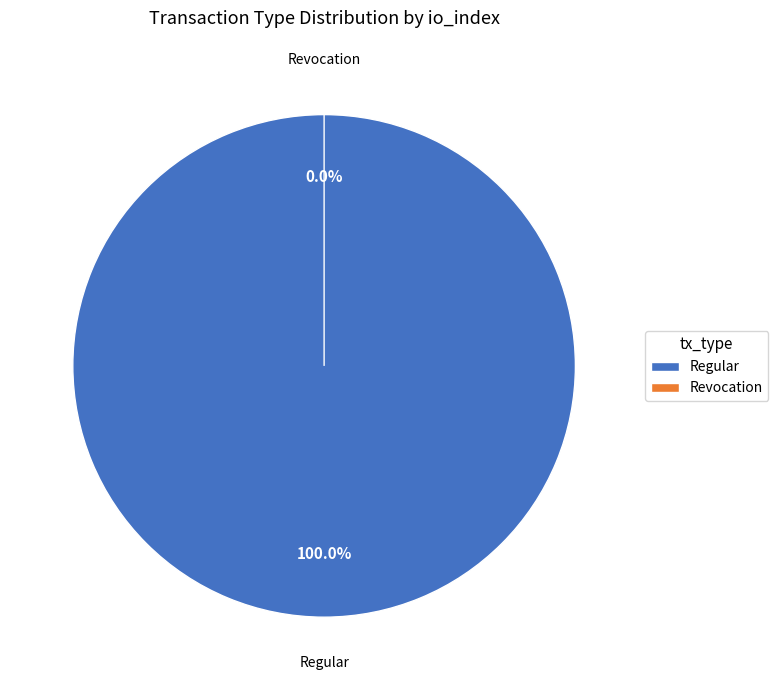

To the nearest percent, what is the average slice percentage?

50%